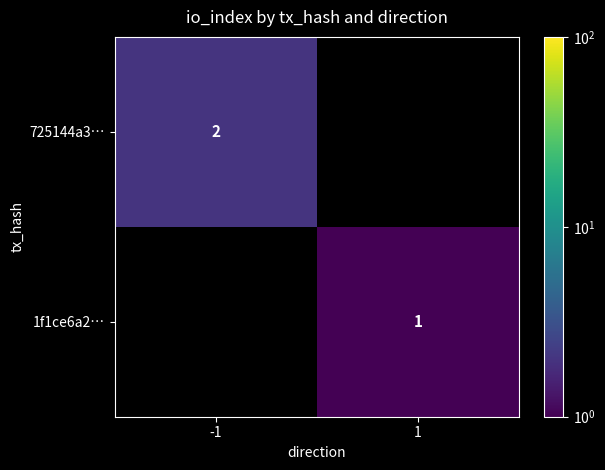

The value of 1f1ce6a2… at 1 is 1.7. True or false?

False